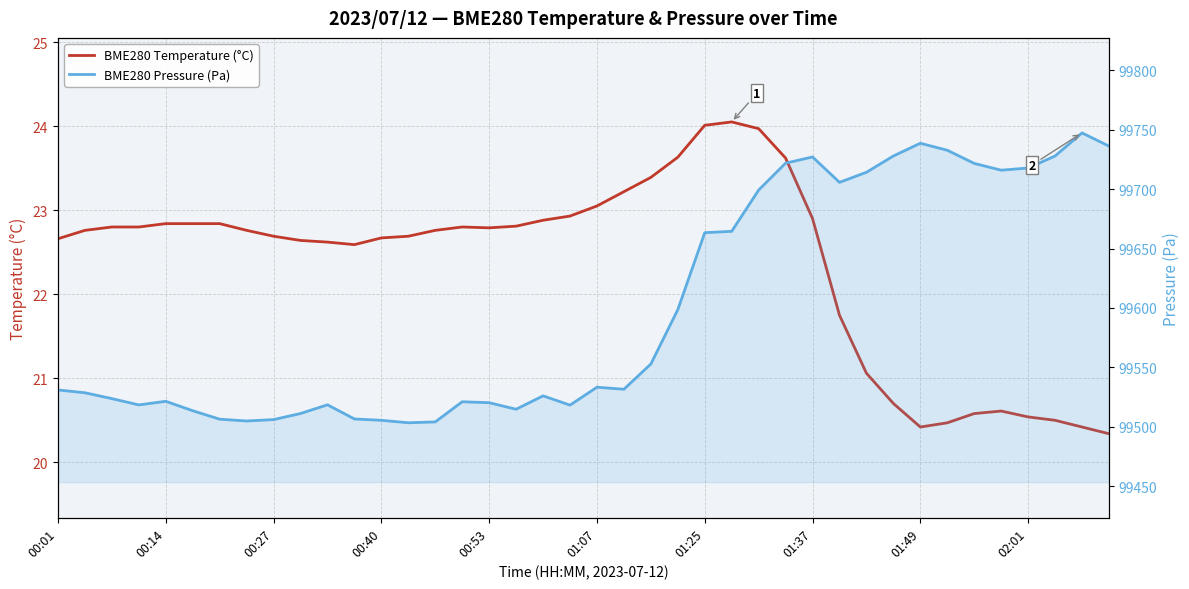

Which series changed the most between 10 and 18?

BME280 Pressure (Pa)